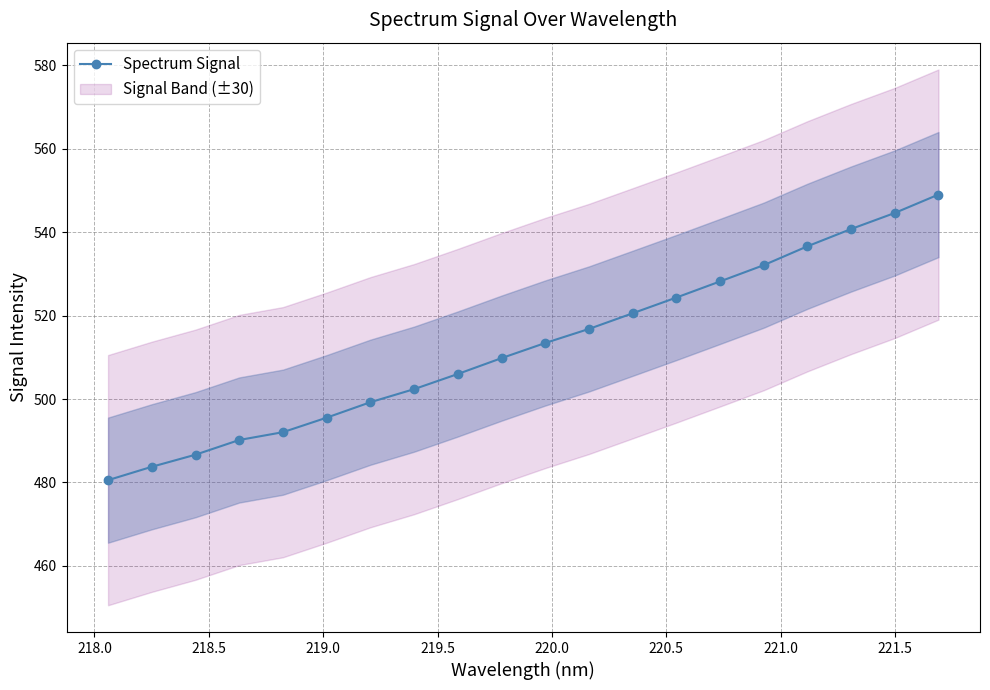

How many data points are above 513?

10